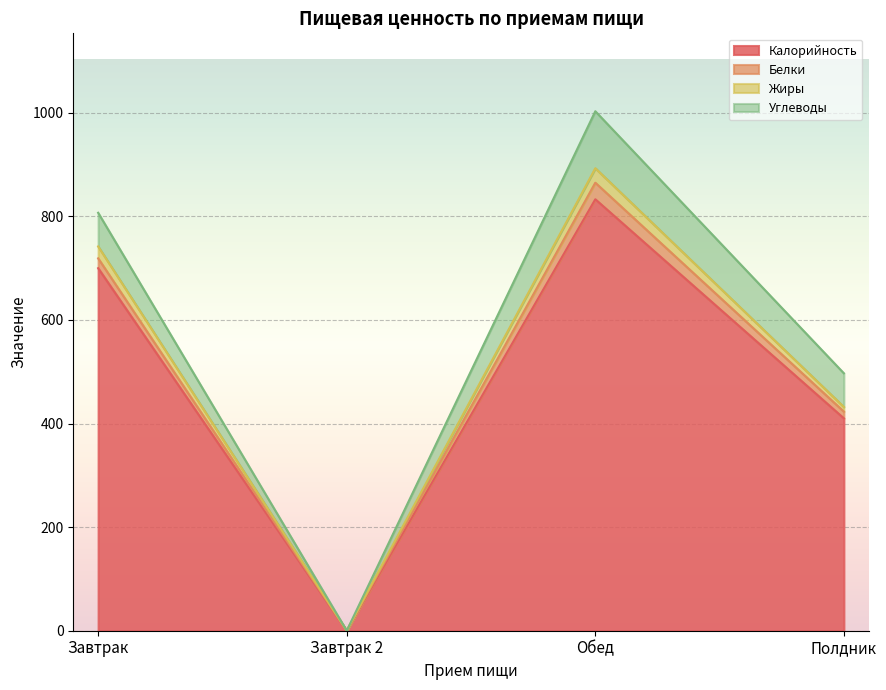

What is the approximate value of Калорийность at Завтрак?

700